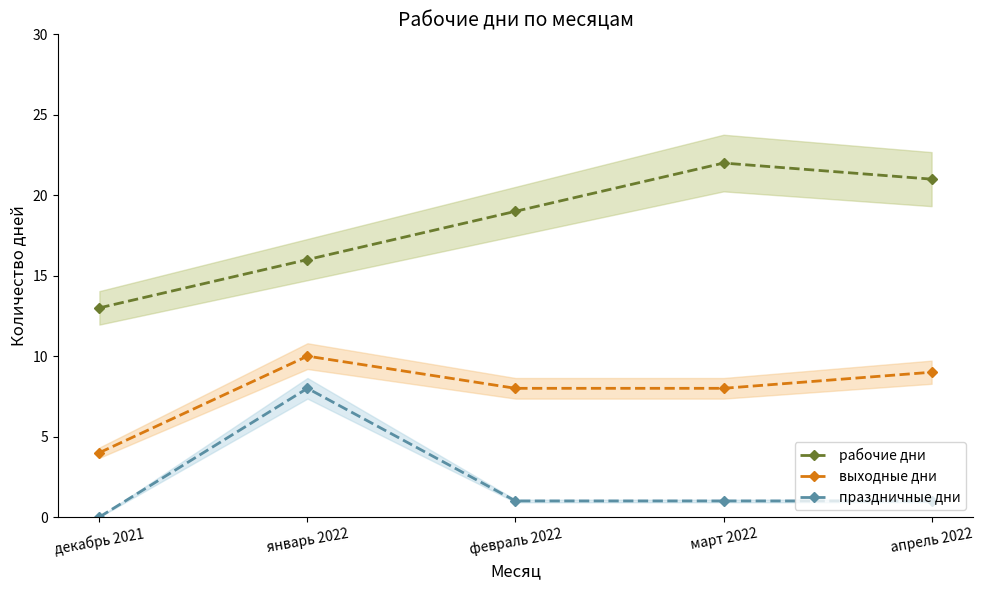

Which series has the largest total across all categories?

рабочие дни